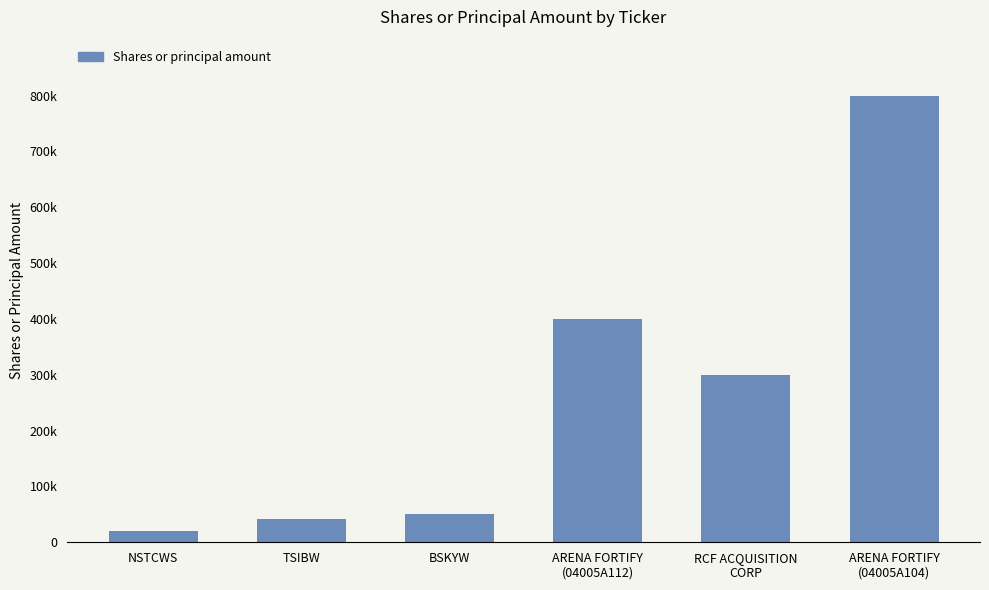

What is the label of the 2nd bar from the right?

RCF ACQUISITION
CORP